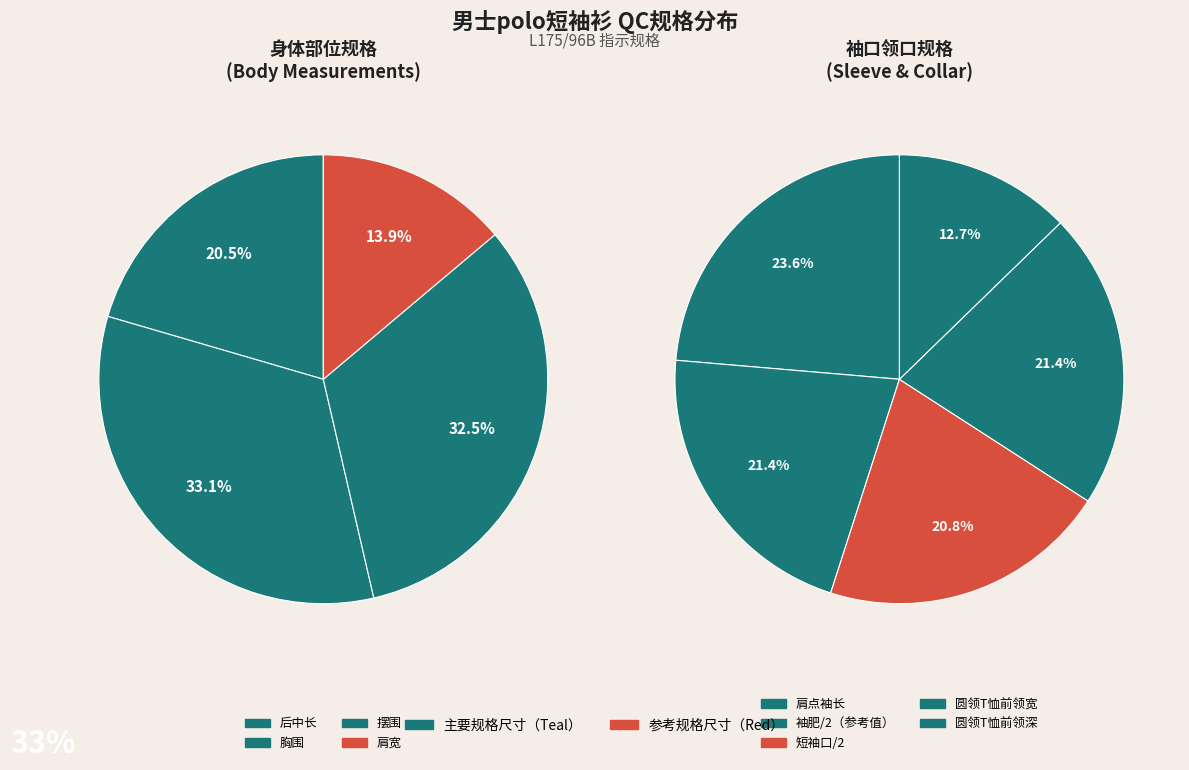

Is 后中长 the majority of the pie?

No